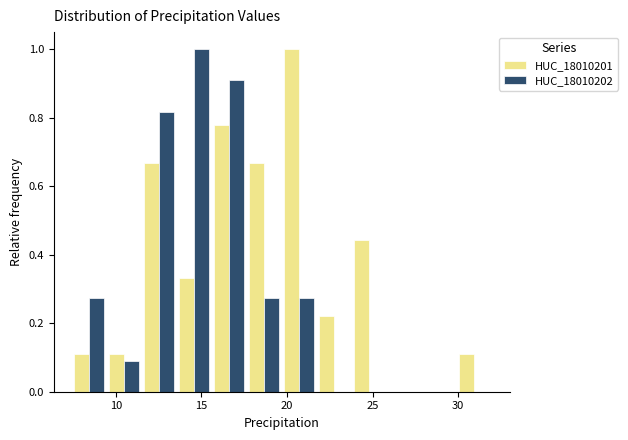

Reading left to right, list every range on the x-axis with the height of the bar of each series over it. Neither the bar edges nor the heights are printed on the chart, so give them approximately, as read against the axes.

7.5 to 9.5: HUC_18010201=0.12	HUC_18010202=0.28
9.5 to 11.5: HUC_18010201=0.12	HUC_18010202=0.10
11.5 to 13.5: HUC_18010201=0.66	HUC_18010202=0.82
13.5 to 15.5: HUC_18010201=0.34	HUC_18010202=1.00
15.5 to 17.5: HUC_18010201=0.78	HUC_18010202=0.90
17.5 to 19.5: HUC_18010201=0.66	HUC_18010202=0.28
19.5 to 21.5: HUC_18010201=1.00	HUC_18010202=0.28
21.5 to 24.0: HUC_18010201=0.22	HUC_18010202=0
24.0 to 26.0: HUC_18010201=0.44	HUC_18010202=0
26.0 to 28.0: HUC_18010201=0	HUC_18010202=0
28.0 to 30.0: HUC_18010201=0	HUC_18010202=0
30.0 to 32.0: HUC_18010201=0.12	HUC_18010202=0